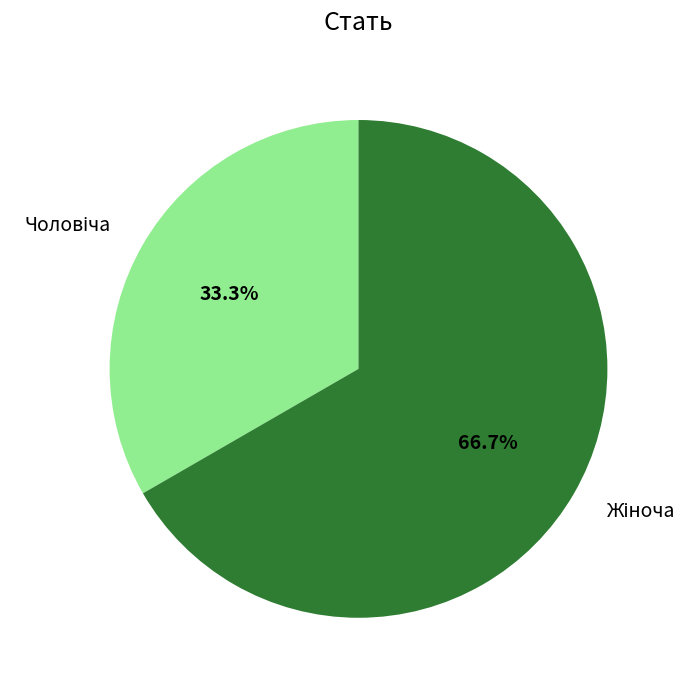

Does any single category account for the majority?

Yes